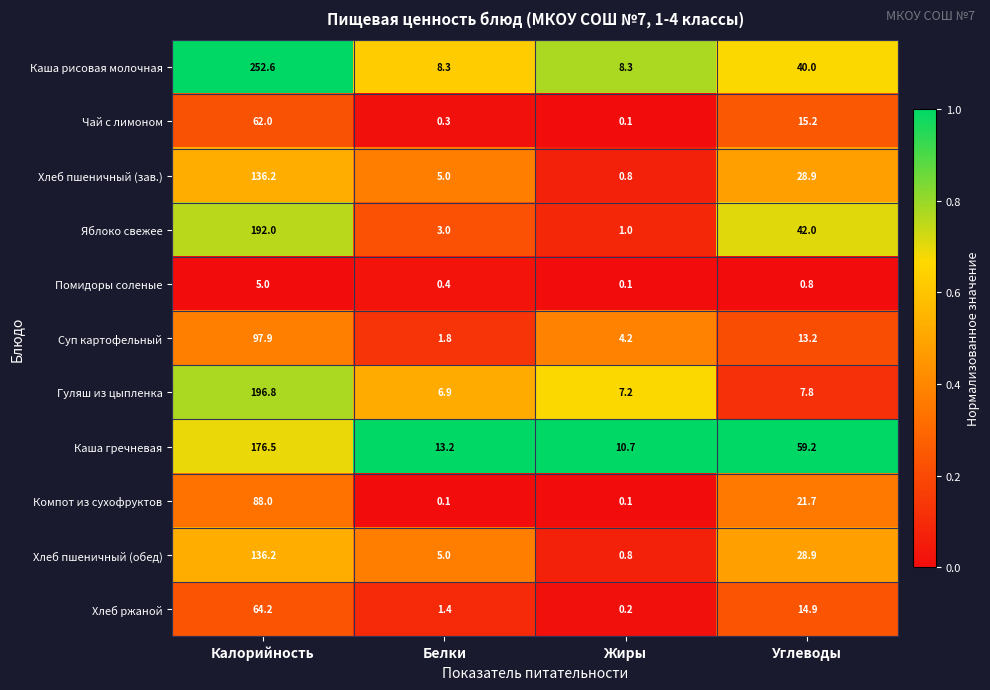

What is the lowest value of the Каша рисовая молочная series?

8.3